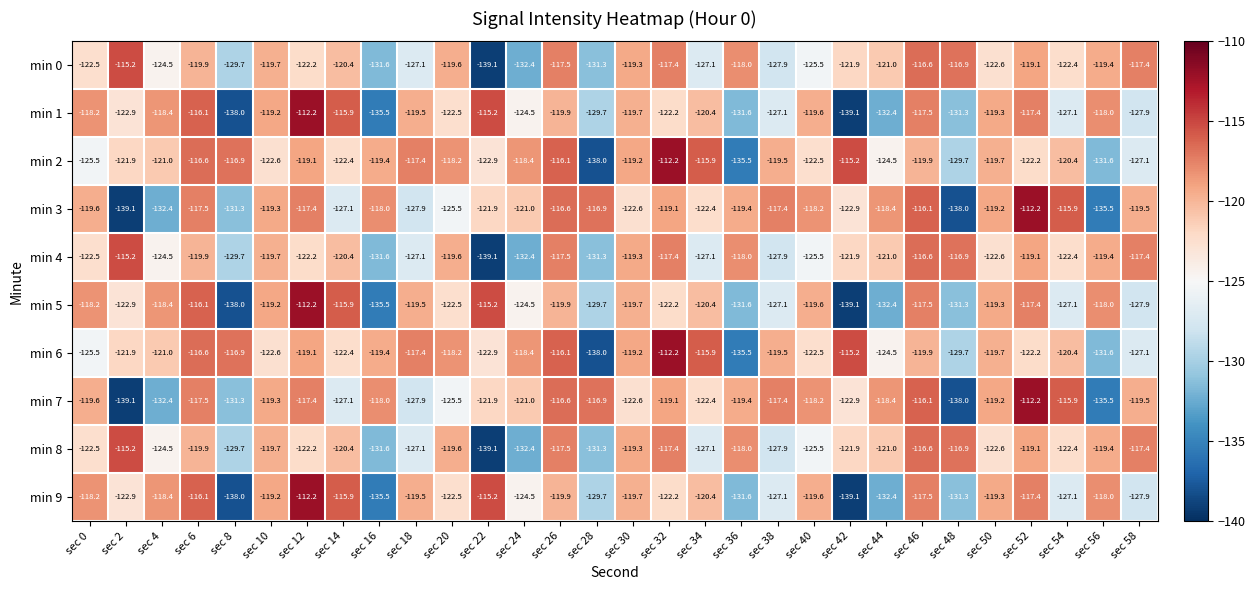

What is the difference between the highest and lowest values at sec 2?

23.9